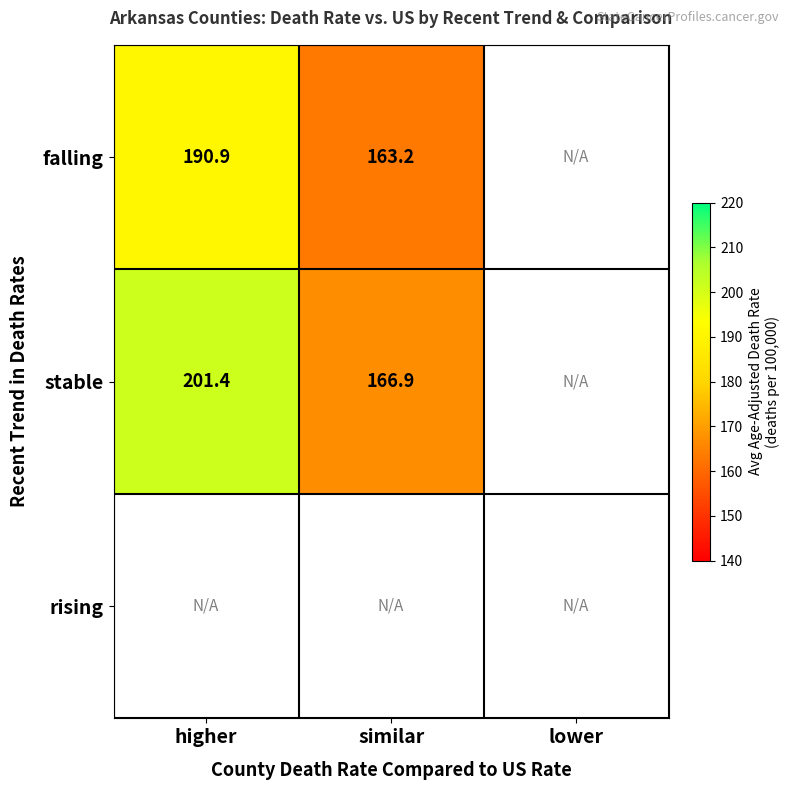

How many categories are shown in the chart?

3